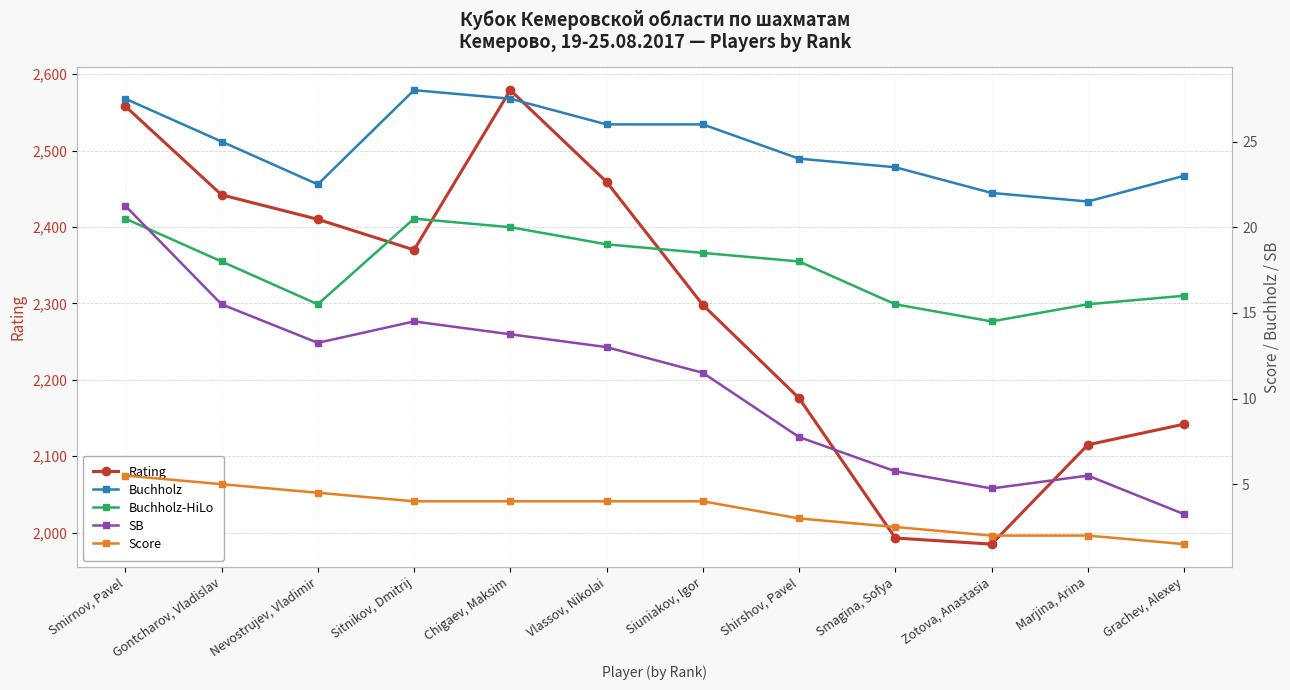

What is the total value across all series at Grachev, Alexey?

2185.8